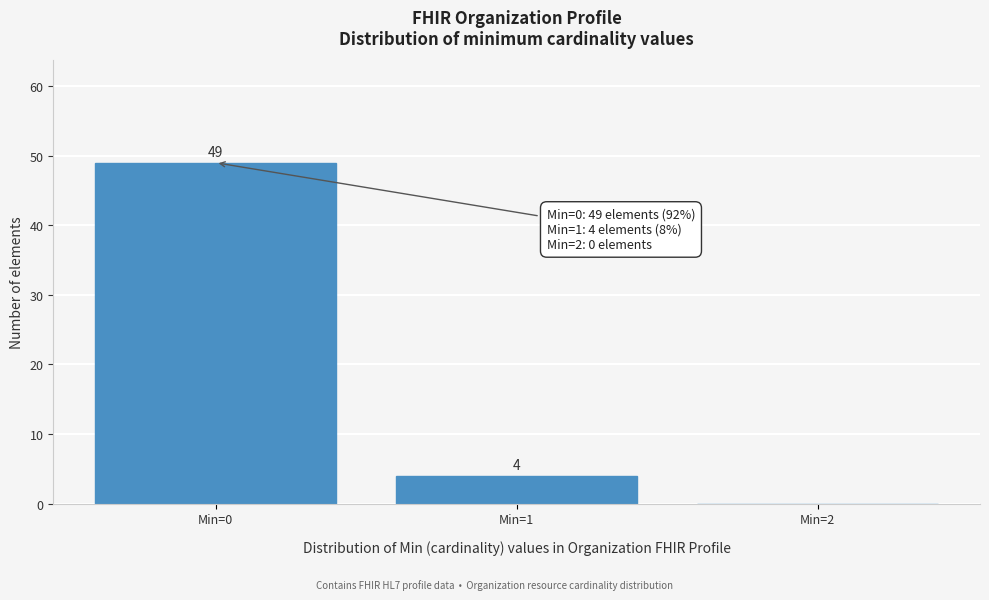

Reading right to left, list all the values displayed in this chart.

Min=2=0	Min=1=4	Min=0=49